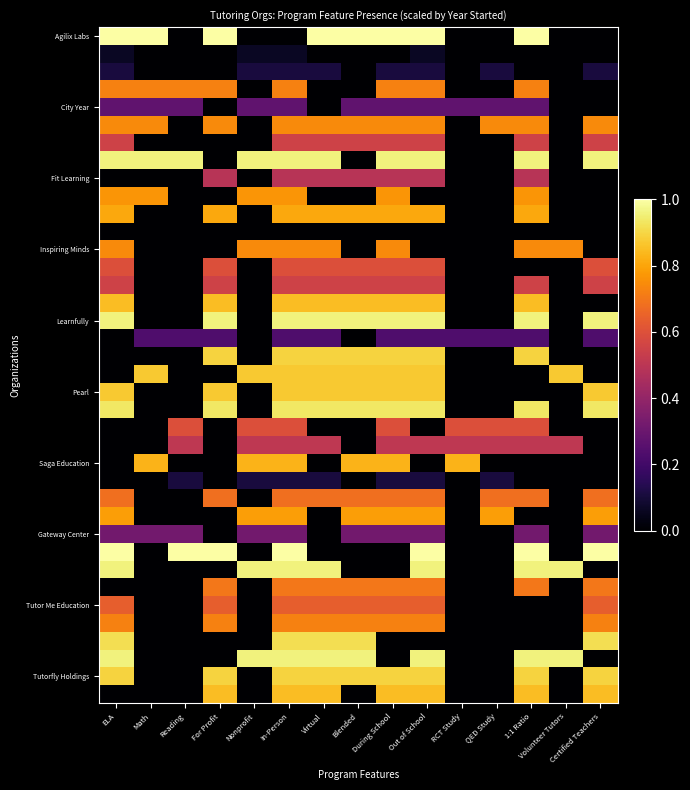

What is the difference between the highest and lowest values at Nonprofit?

1.0